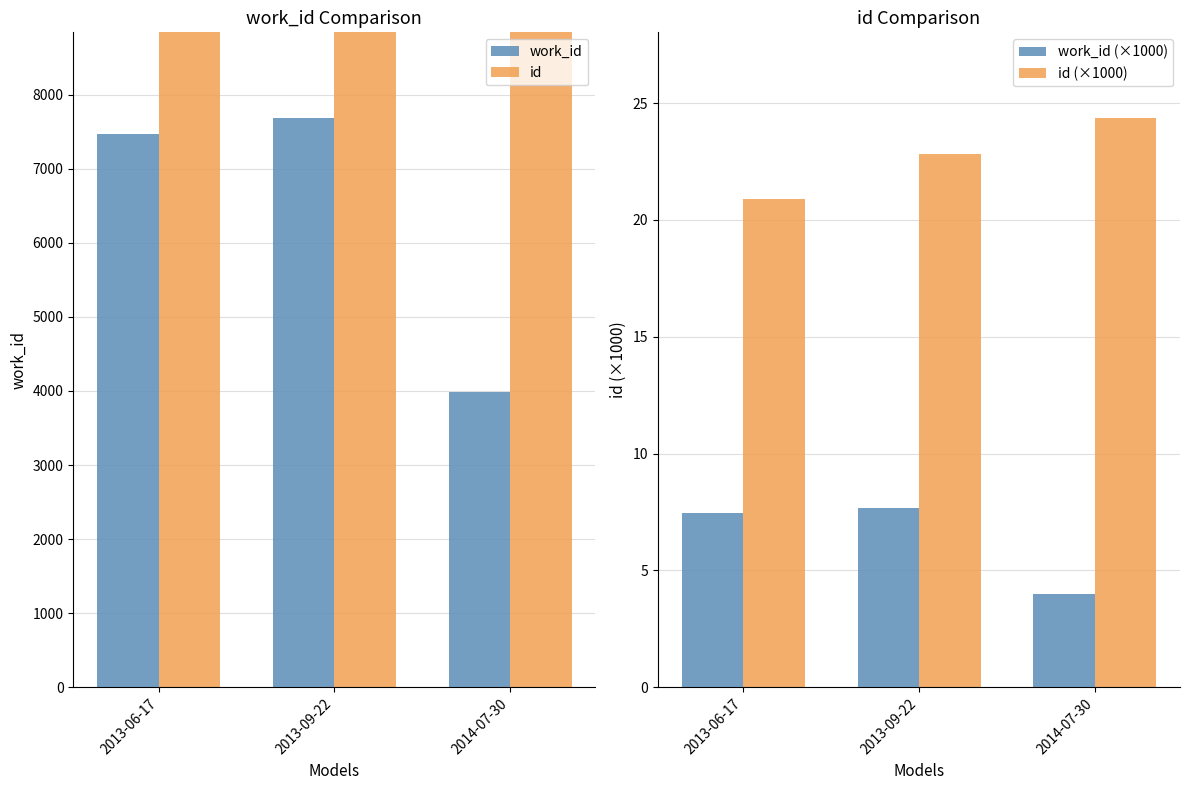

Which series changed the most between 2013-09-22 and 2014-07-30?

work_id